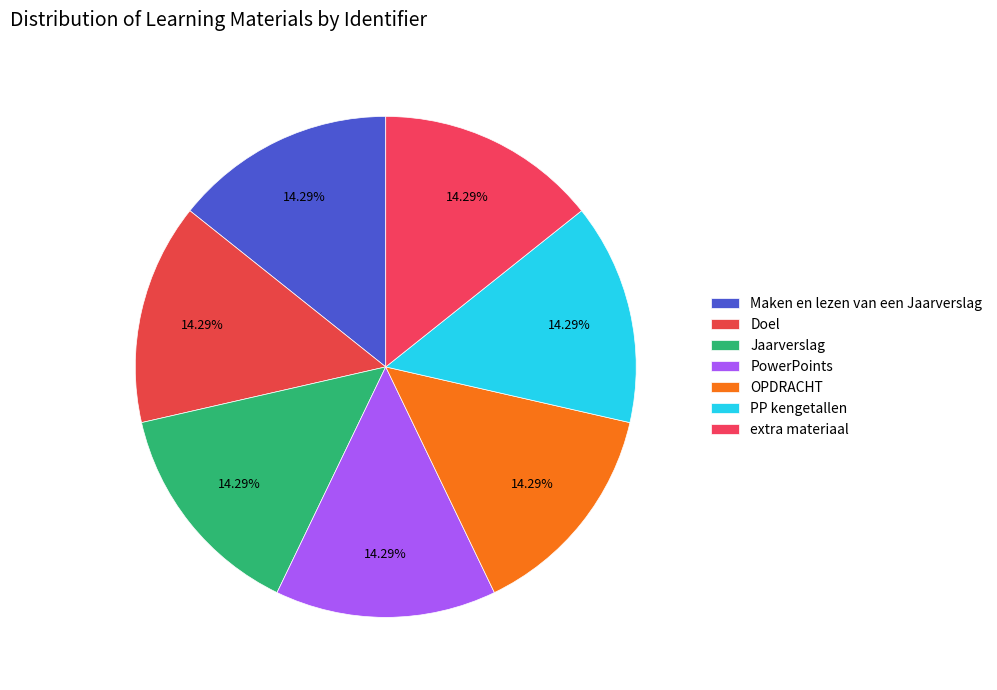

Rank the categories by value from highest to lowest.

extra materiaal, PP kengetallen, OPDRACHT, PowerPoints, Jaarverslag, Doel, Maken en lezen van een Jaarverslag